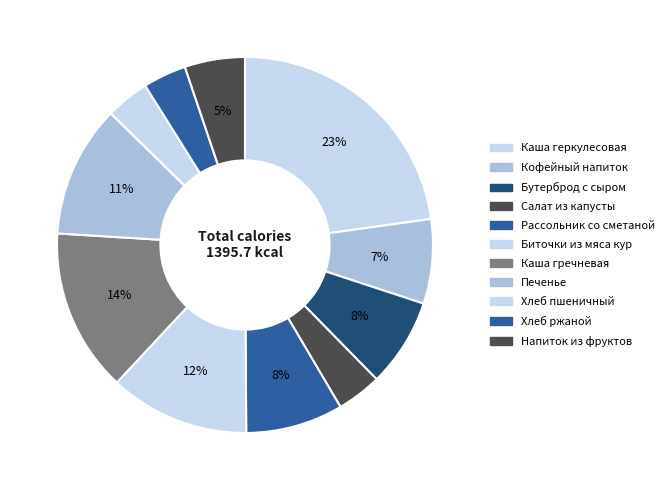

Between Рассольник со сметаной and Каша гречневая, which is larger?

Каша гречневая